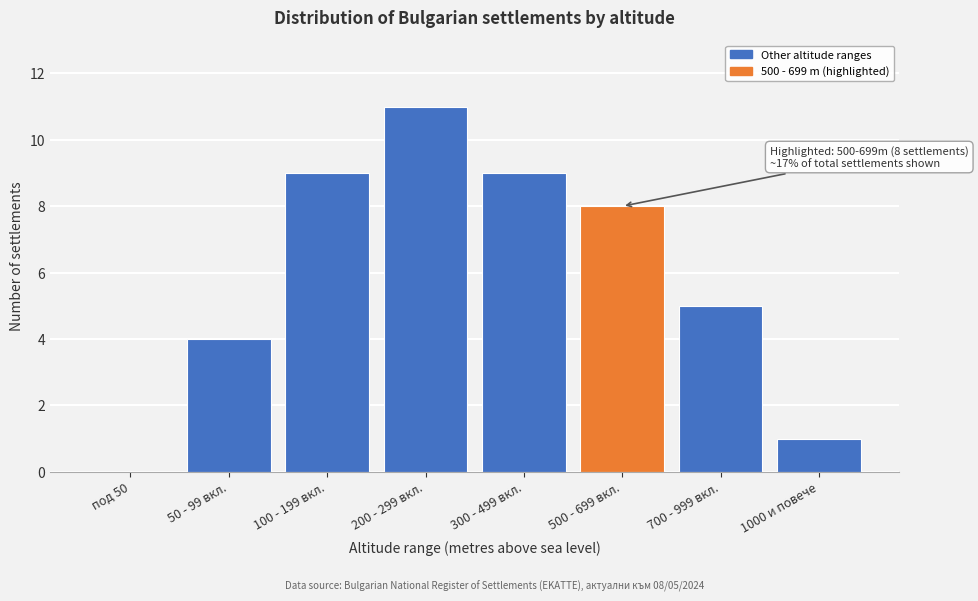

Reading left to right, extract all data points from this chart.

под 50=0	50 - 99 вкл.=4	100 - 199 вкл.=9	200 - 299 вкл.=11	300 - 499 вкл.=9	500 - 699 вкл.=8	700 - 999 вкл.=5	1000 и повече=1